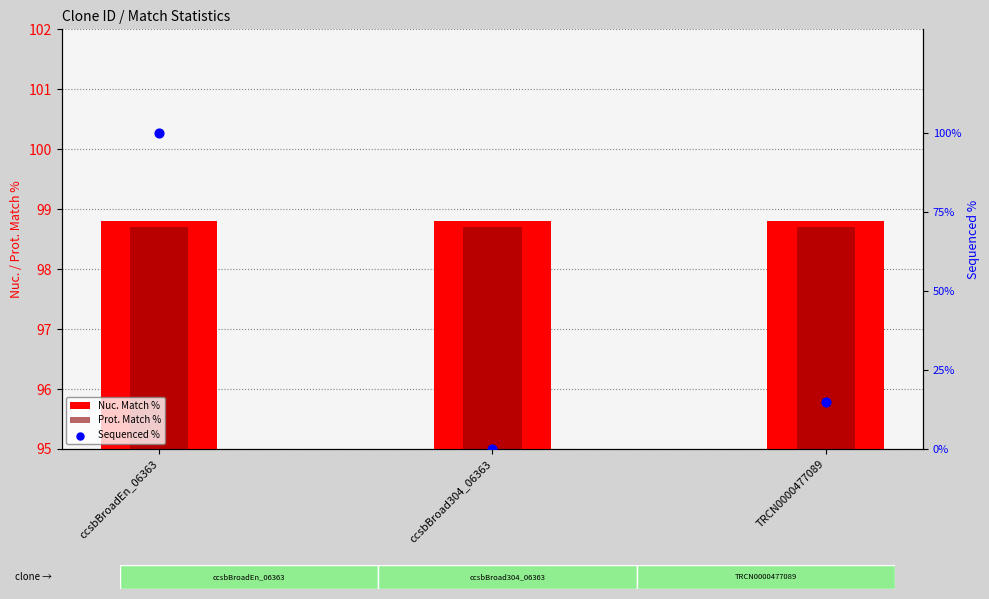

At which category is the sum across all series the highest?

ccsbBroadEn_06363